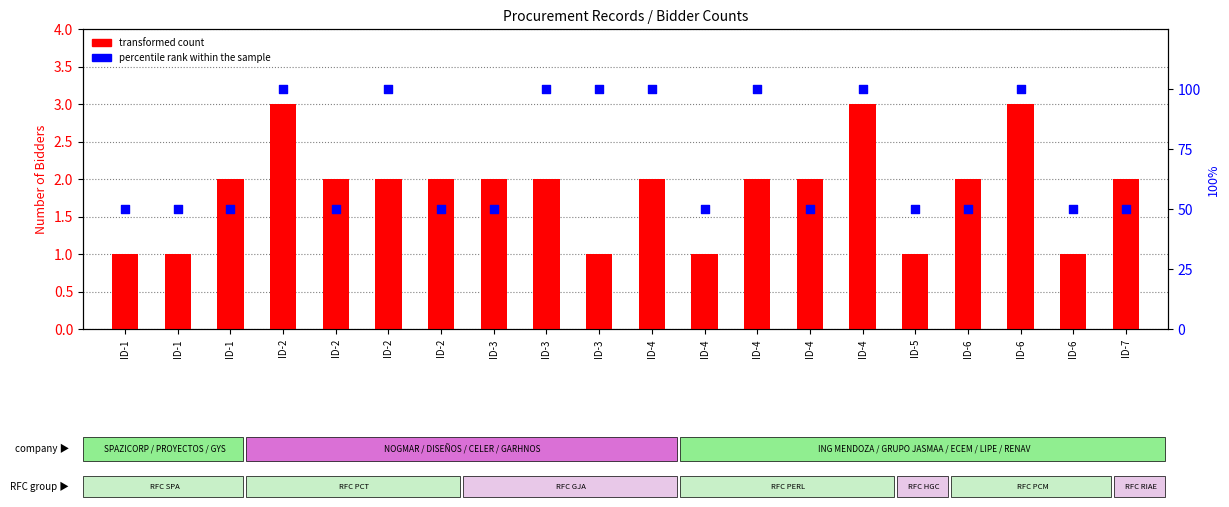

At which category is the sum across all series the highest?

ID-2